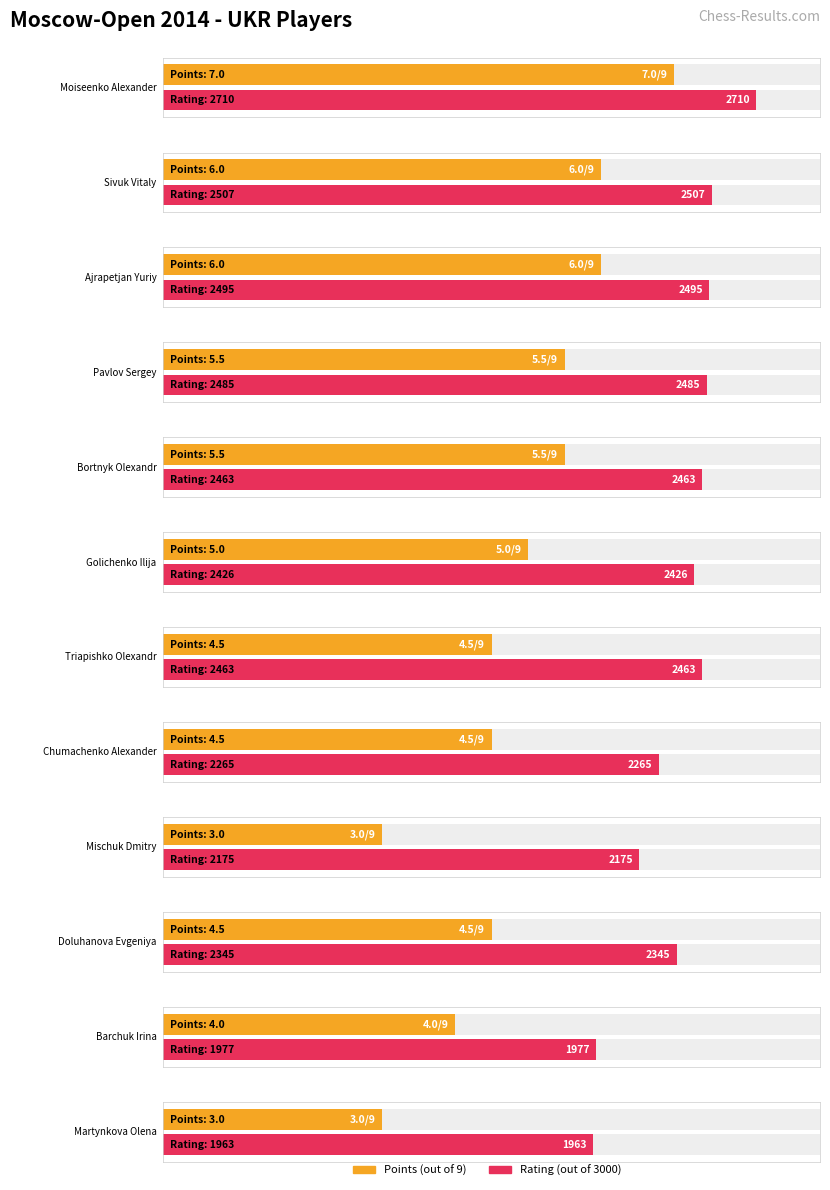

What are all the series names shown in the legend?

Points, Rating